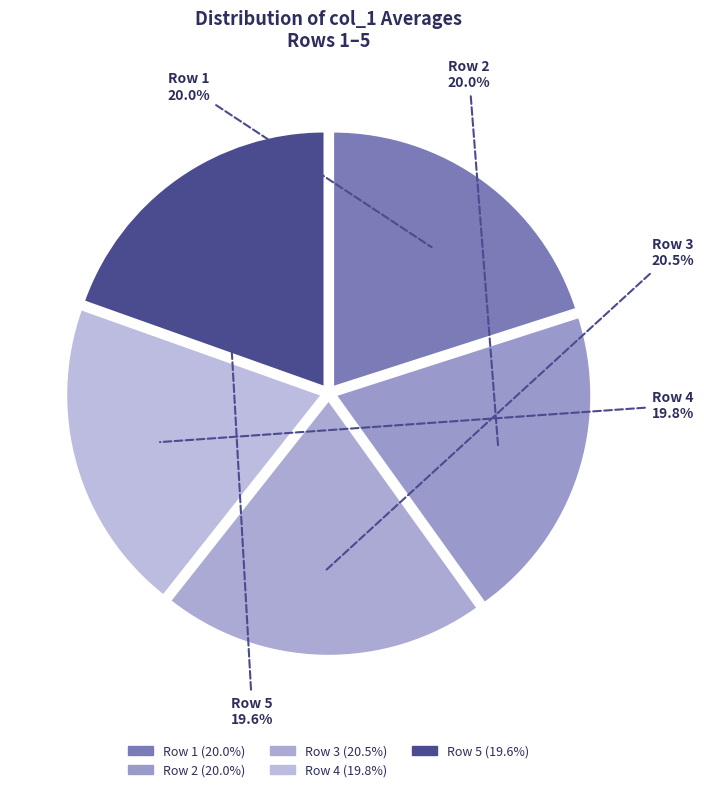

To the nearest percent, what percentage of the pie is Row 2?

20%